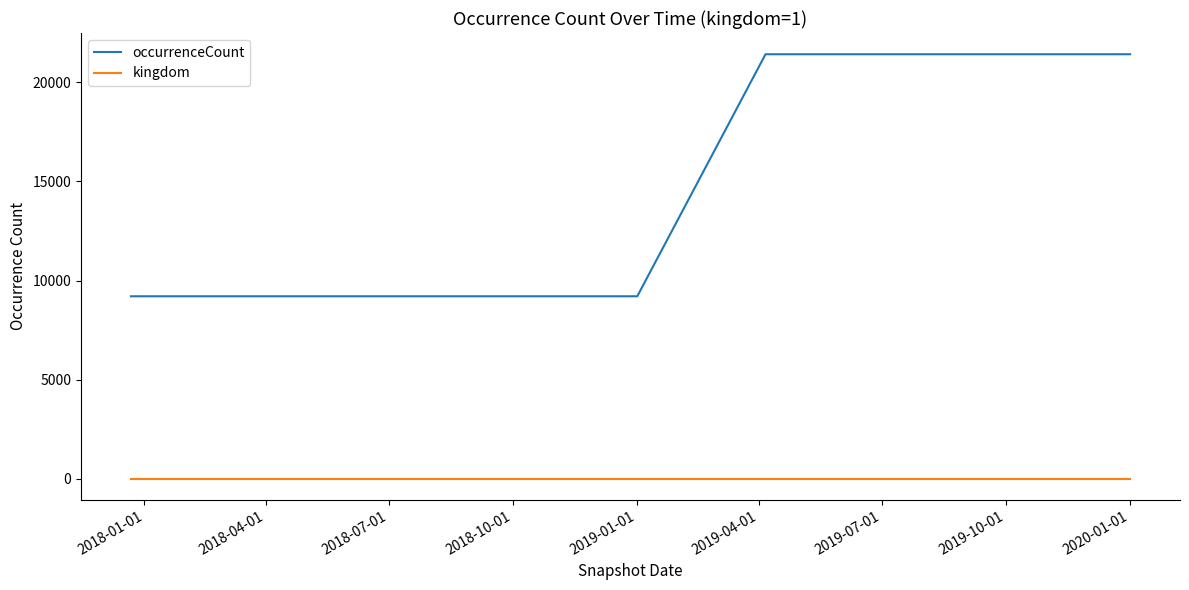

Reading left to right, what are all the values shown in this chart?

occurrenceCount: 9204	9204	9204	9204	9204	21420	21420	21420	21420
kingdom: 1	1	1	1	1	1	1	1	1